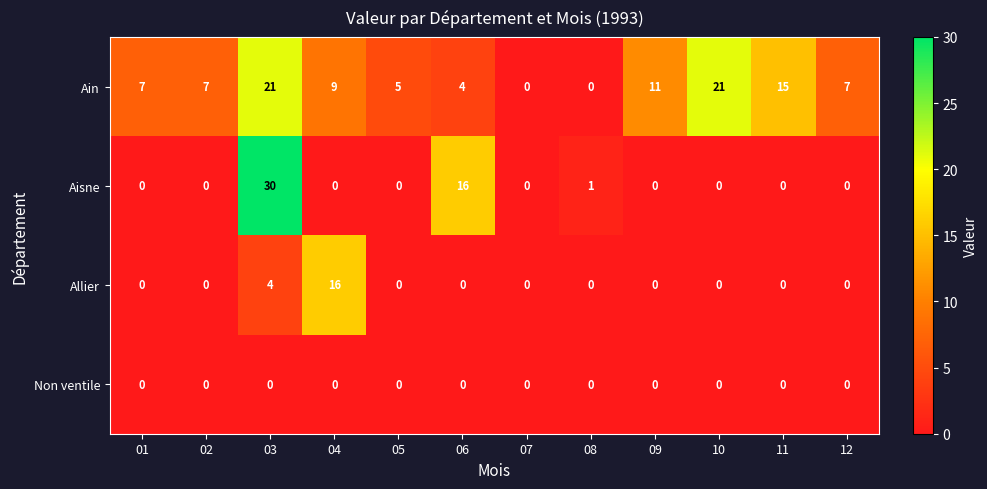

Which series has the largest total across all categories?

Ain